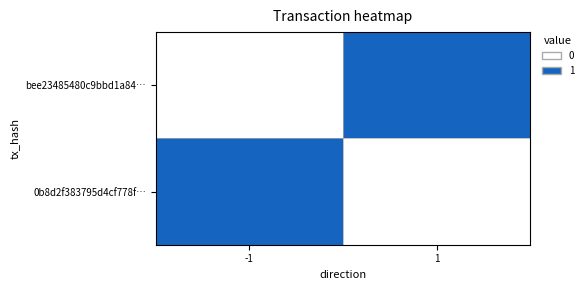

At 1, list the series in order from smallest to largest.

0b8d2f383795d4cf778f…, bee23485480c9bbd1a84…